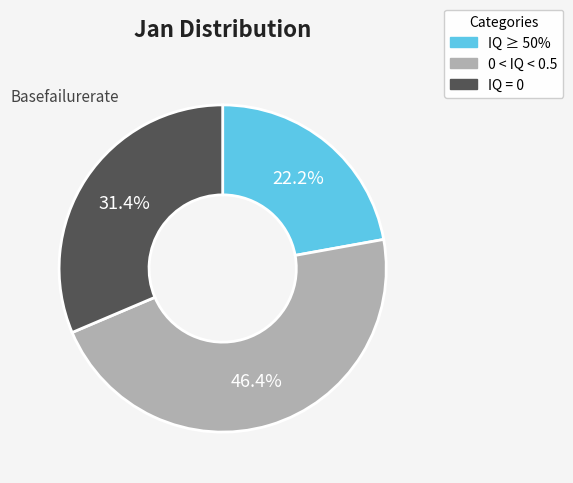

Combined, what portion of the pie is IQ ≥ 50% and IQ = 0?

53.6%